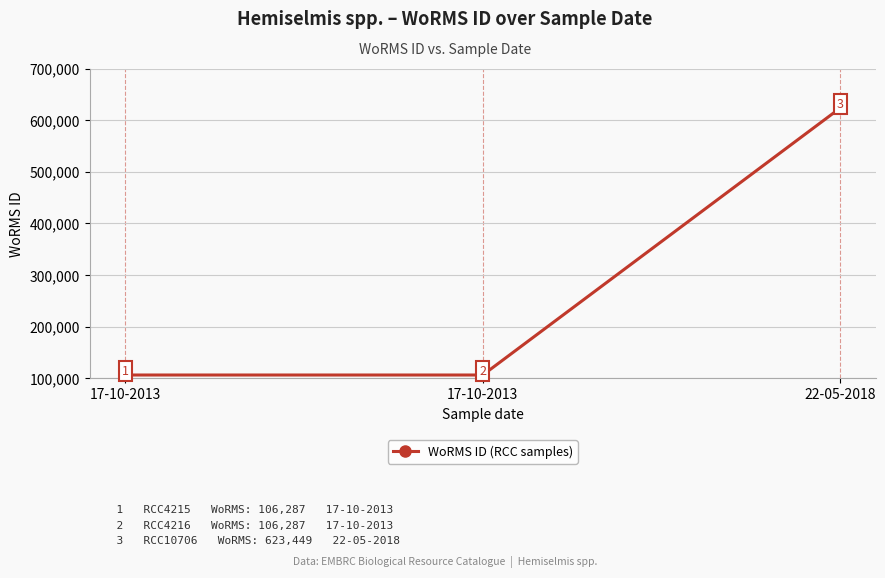

How many series are shown in this chart?

1